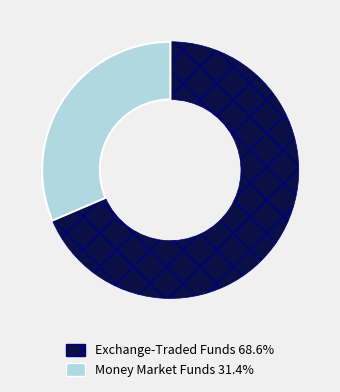

How many segments does this pie chart have?

2